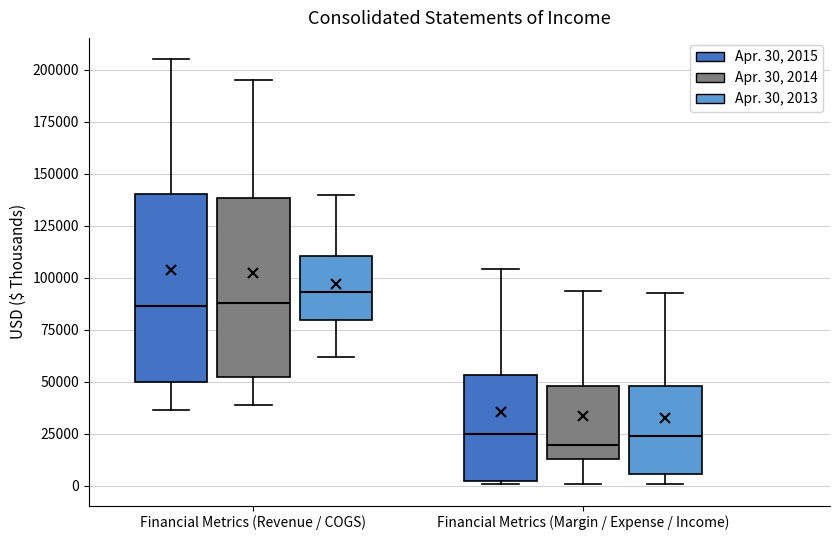

Reading left to right, read every box against the y-axis: the position of its median line, the range the box covers, and the ends of its whiskers. The values are not printed on the chart, so give them approximately, as read against the axis.

Financial Metrics (Revenue / COGS) (Apr. 30, 2015): median 85000, box 50000 to 140000, whiskers 35000 to 205000
Financial Metrics (Revenue / COGS) (Apr. 30, 2014): median 90000, box 50000 to 140000, whiskers 40000 to 195000
Financial Metrics (Revenue / COGS) (Apr. 30, 2013): median 95000, box 80000 to 110000, whiskers 60000 to 140000
Financial Metrics (Margin / Expense / Income) (Apr. 30, 2015): median 25000, box 0 to 55000, whiskers 0 to 105000
Financial Metrics (Margin / Expense / Income) (Apr. 30, 2014): median 20000, box 15000 to 50000, whiskers 0 to 95000
Financial Metrics (Margin / Expense / Income) (Apr. 30, 2013): median 25000, box 5000 to 50000, whiskers 0 to 95000